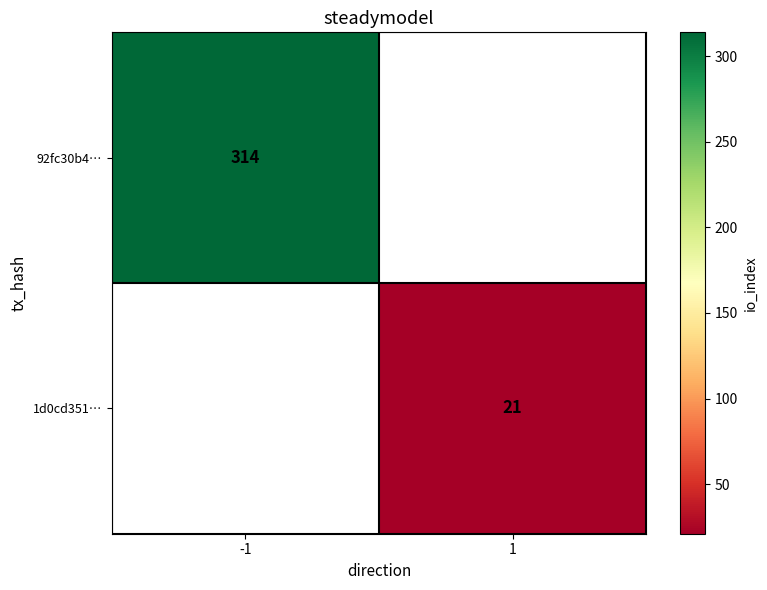

Is it true that 92fc30b4… equals 93 at -1?

False